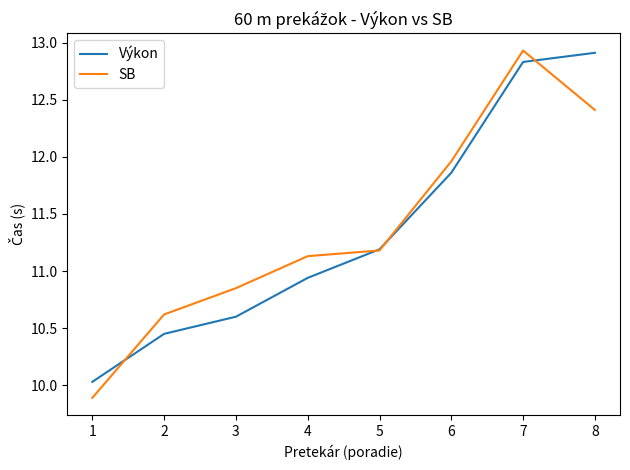

How many lines are shown in the chart?

2